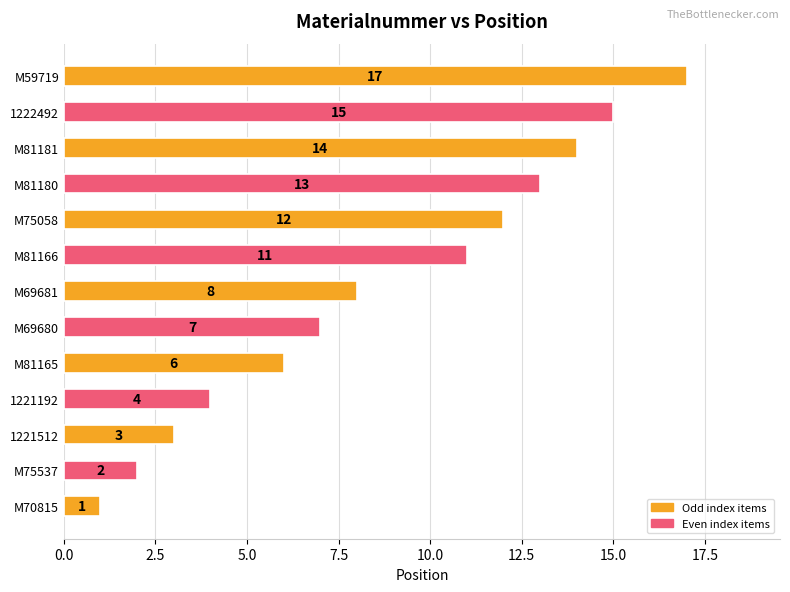

What is the difference between the maximum and minimum values?

16